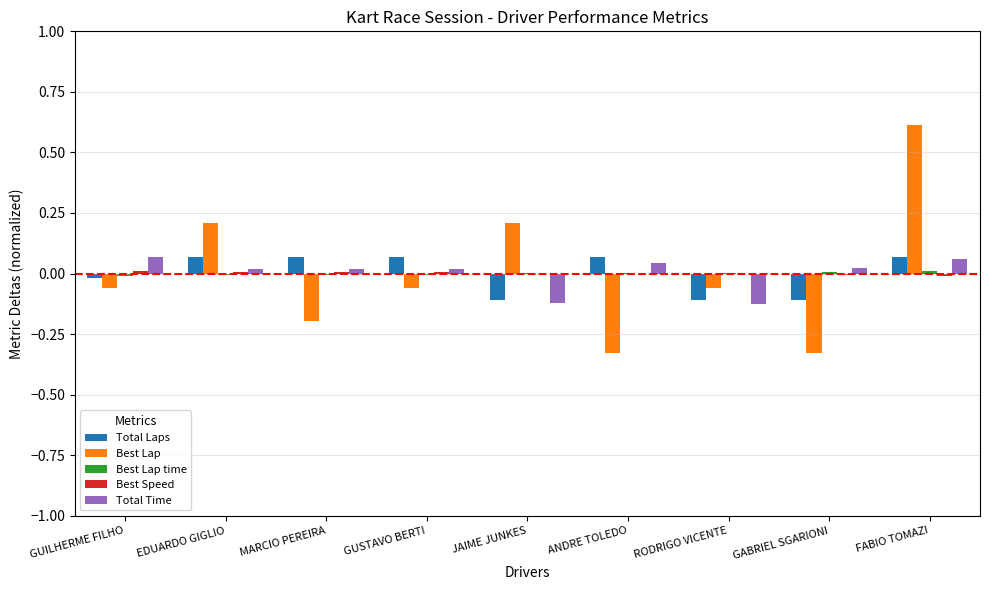

True or false: Total Time has a value of 0.0 at ANDRE TOLEDO.

True